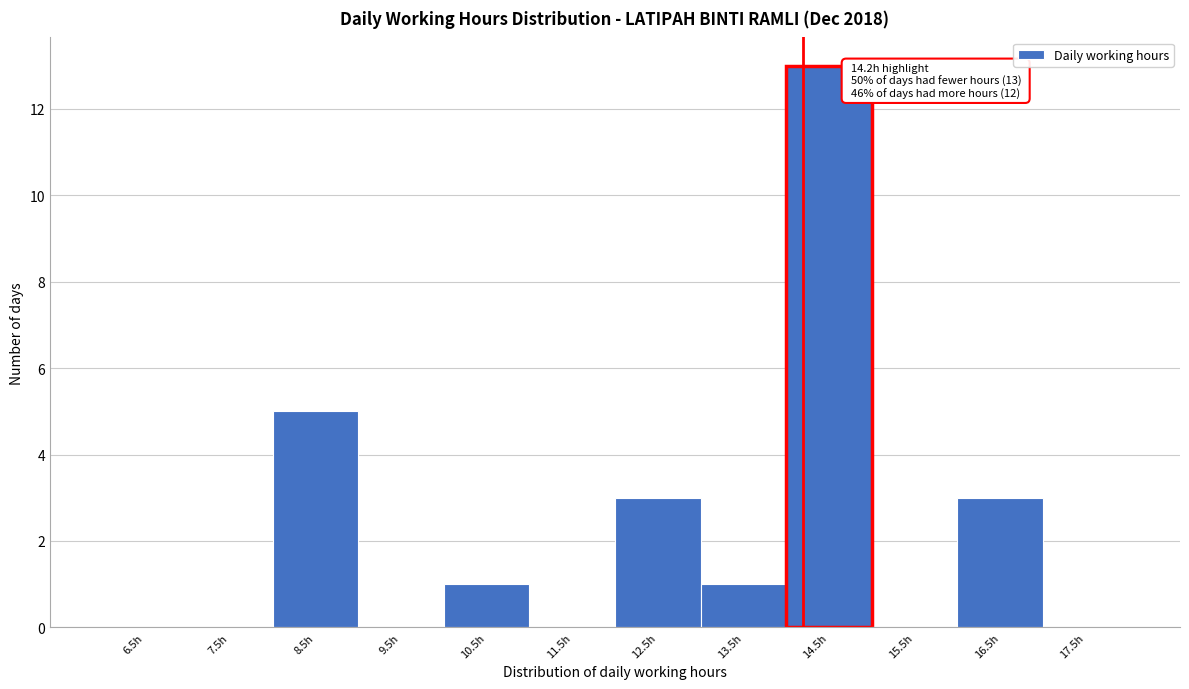

Which range on the x-axis has the tallest bar?

14 to 15